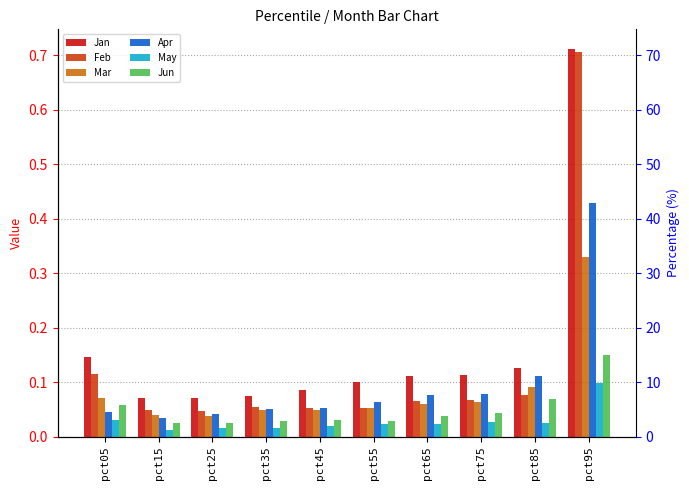

At which label is Feb closest to 0?

pct25